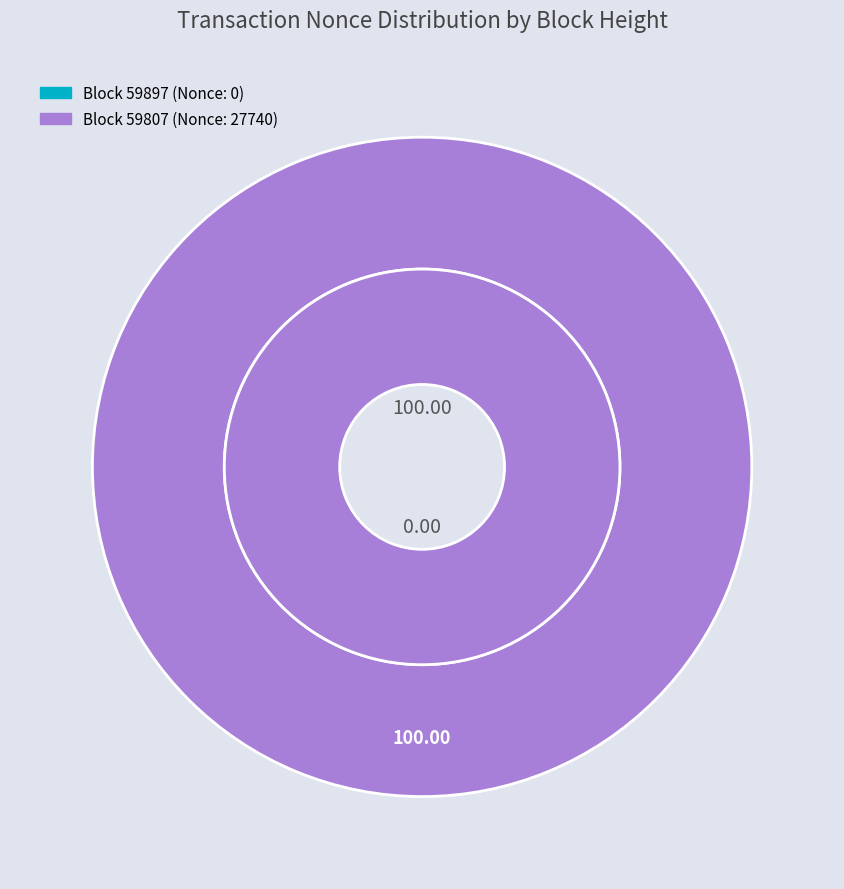

Is the sum of 59897 and 59807 greater than half?

Yes